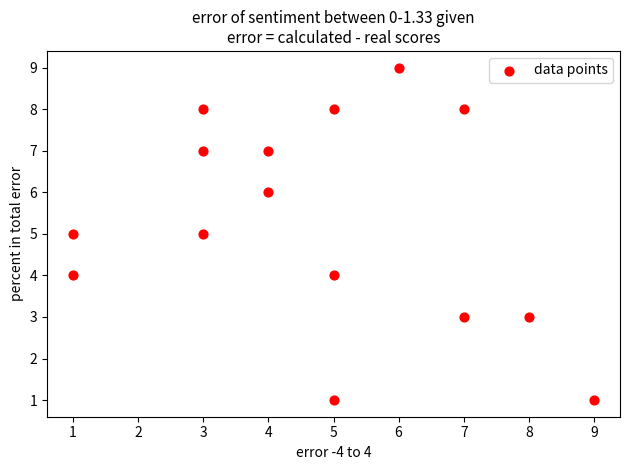

What is the range of Y values (max minus min)?

8